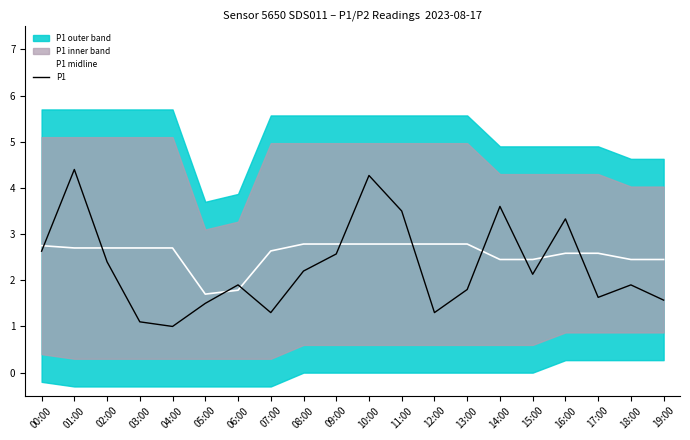

How many intersections are there between P1 midline and P1?

10